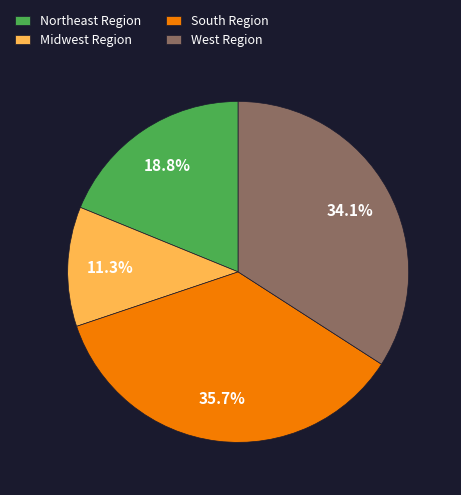

To the nearest percent, what is the combined percentage of West Region and Midwest Region?

45%